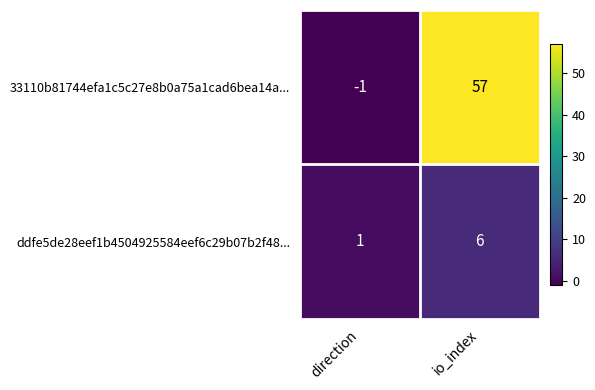

At how many categories does at least one series exceed 29?

1